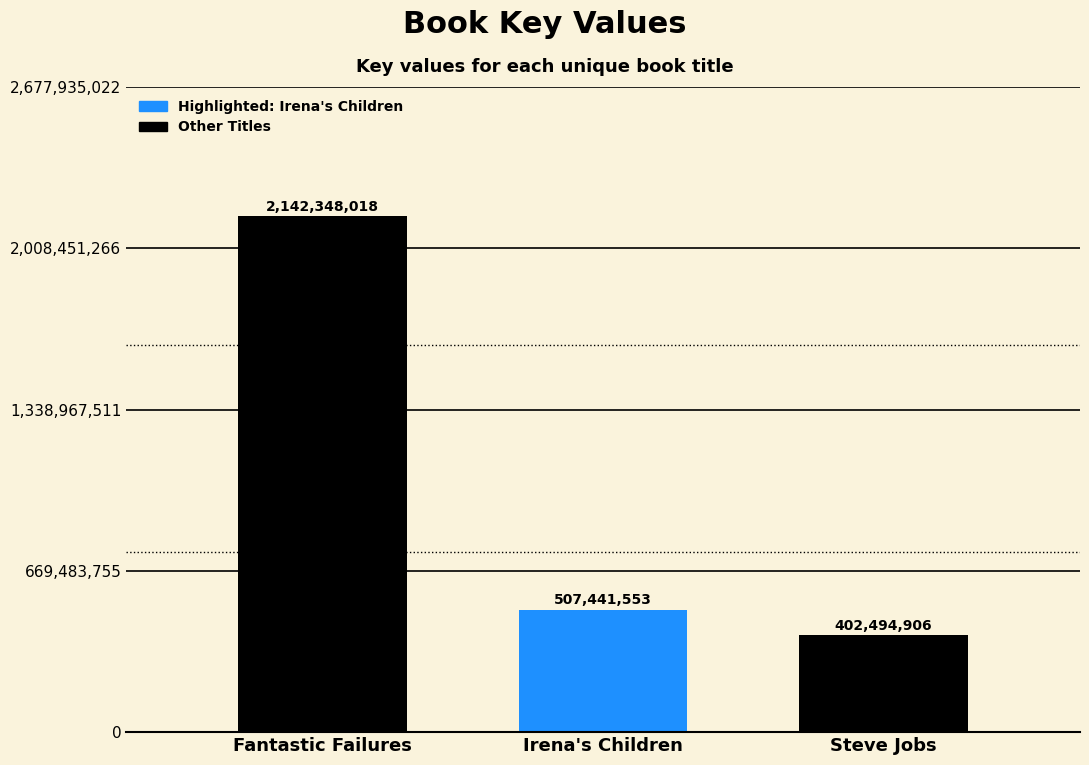

Is it true that the value at Irena's Children is 693808564?

False